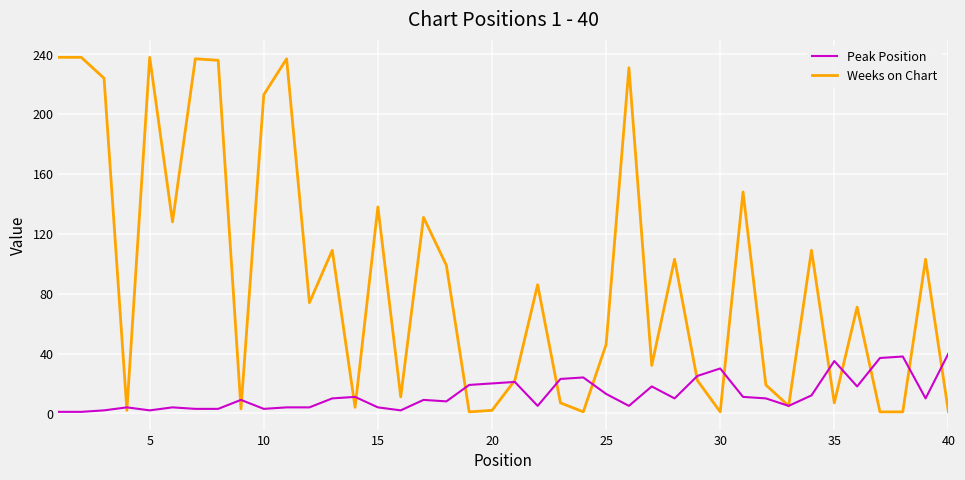

Rank the series by their maximum value, from lowest to highest.

Peak Position, Weeks on Chart